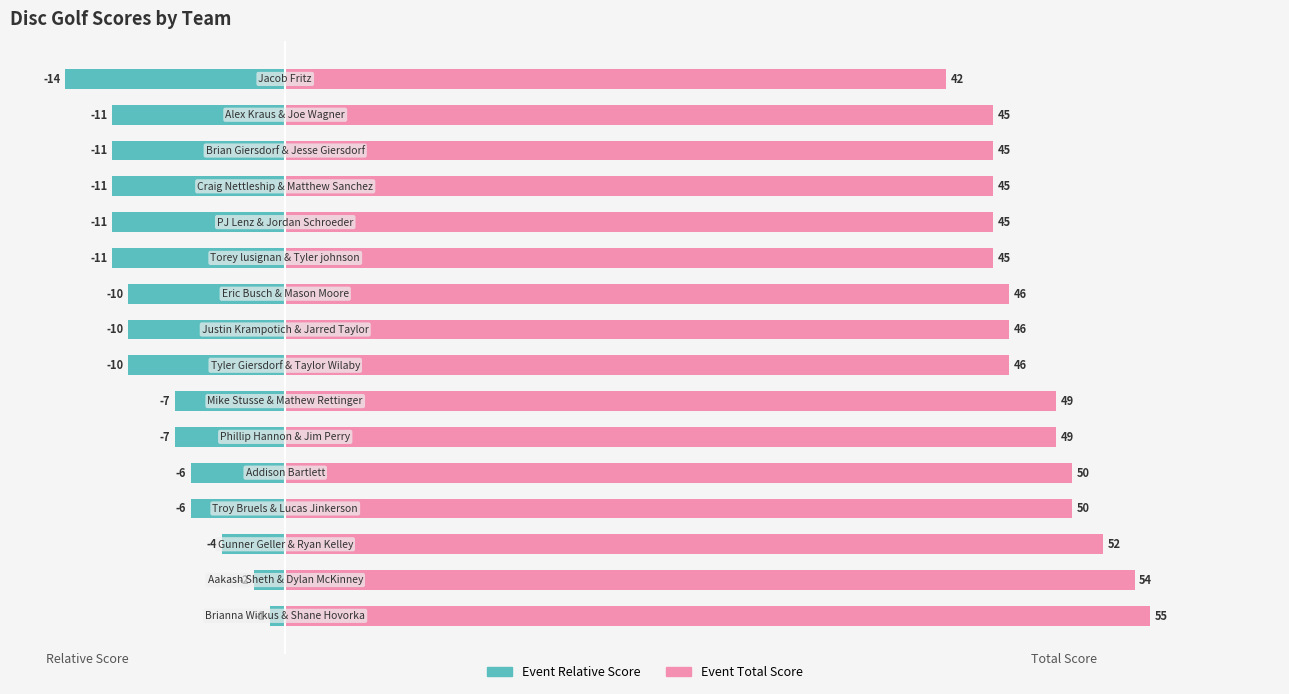

Between 0 and 9, which is larger?

9